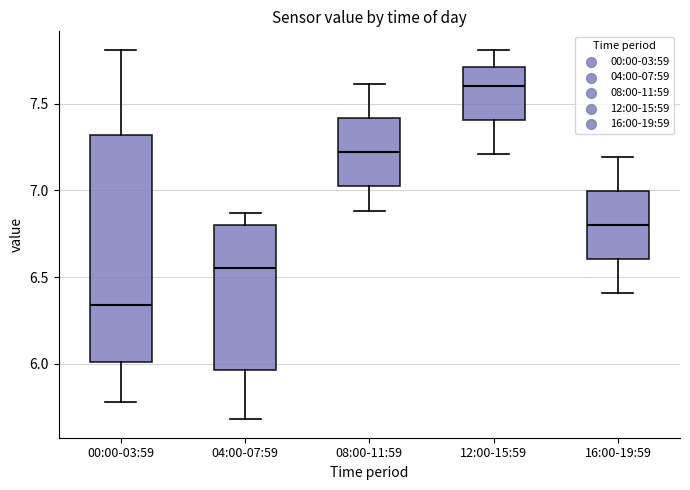

Reading left to right, transcribe this box plot: for each box, give where its median line is, the range the box spans, and where its two whiskers end, as read against the y-axis. The values are not printed on the chart, so give them approximately, as read against the axis.

00:00-03:59: median 6.35, box 6.00 to 7.30, whiskers 5.80 to 7.80
04:00-07:59: median 6.55, box 5.95 to 6.80, whiskers 5.70 to 6.85
08:00-11:59: median 7.20, box 7.05 to 7.40, whiskers 6.90 to 7.60
12:00-15:59: median 7.60, box 7.40 to 7.70, whiskers 7.20 to 7.80
16:00-19:59: median 6.80, box 6.60 to 7.00, whiskers 6.40 to 7.20